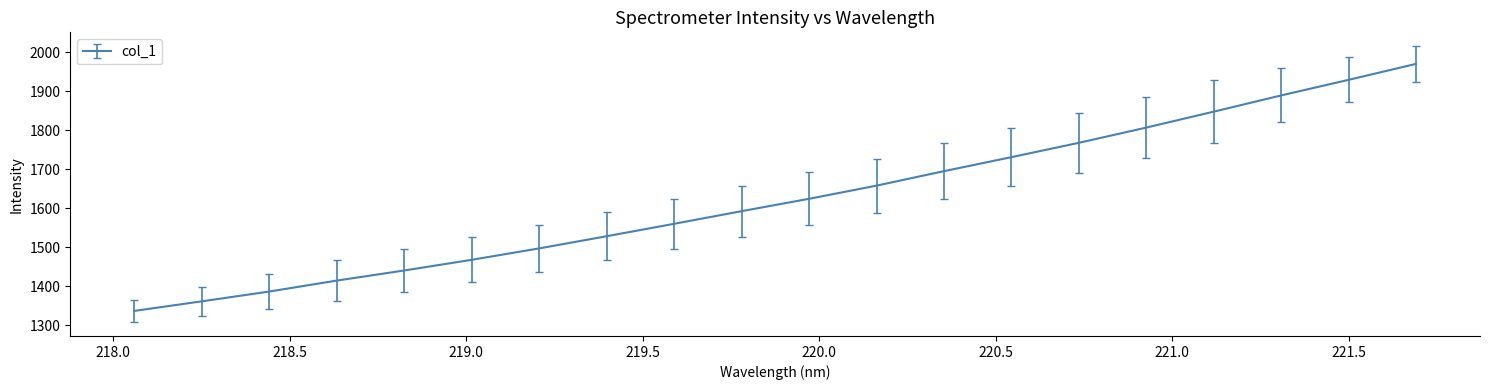

What is the smallest value displayed?

1337.0